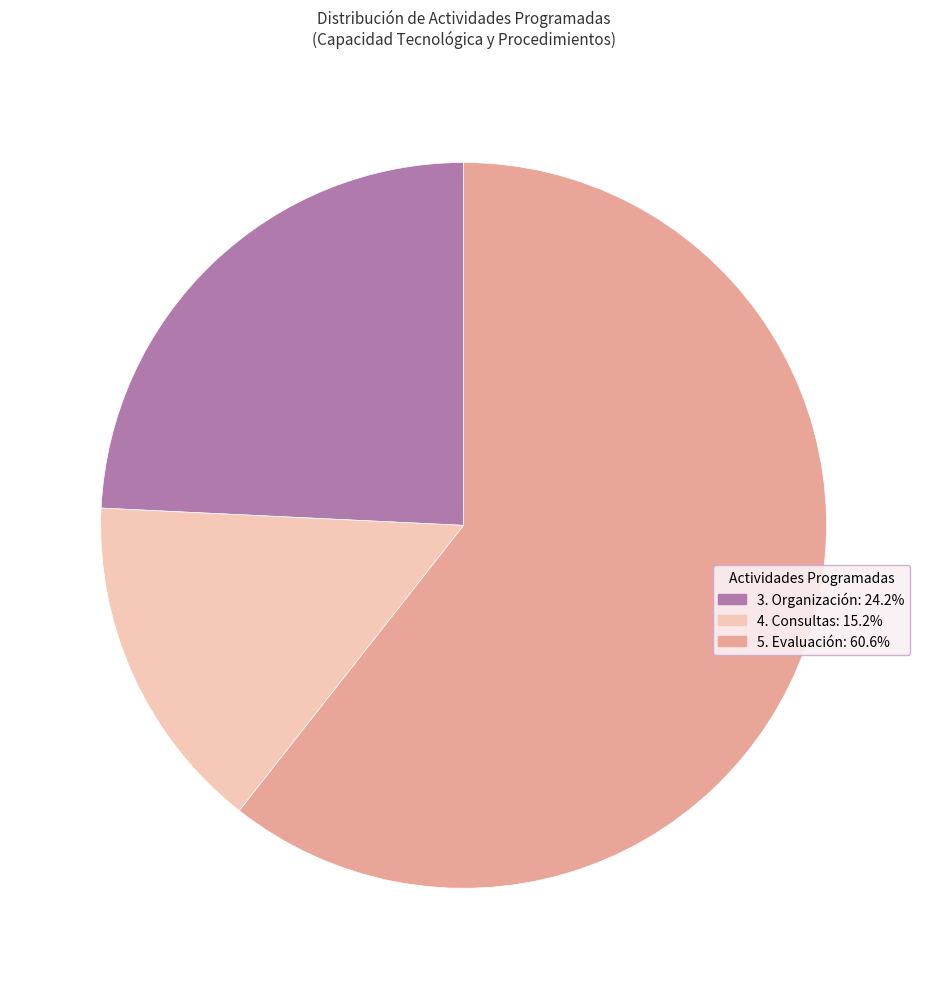

Is there any slice that represents more than half of the pie?

Yes